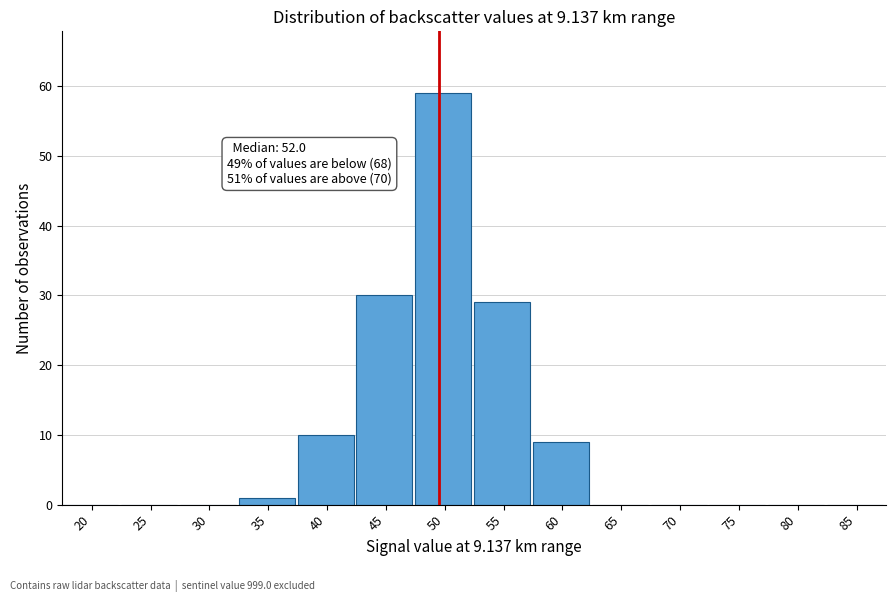

Reading right to left, transcribe all the data shown in this chart.

85=0	80=0	75=0	70=0	65=0	60=9	55=29	50=59	45=30	40=10	35=1	30=0	25=0	20=0